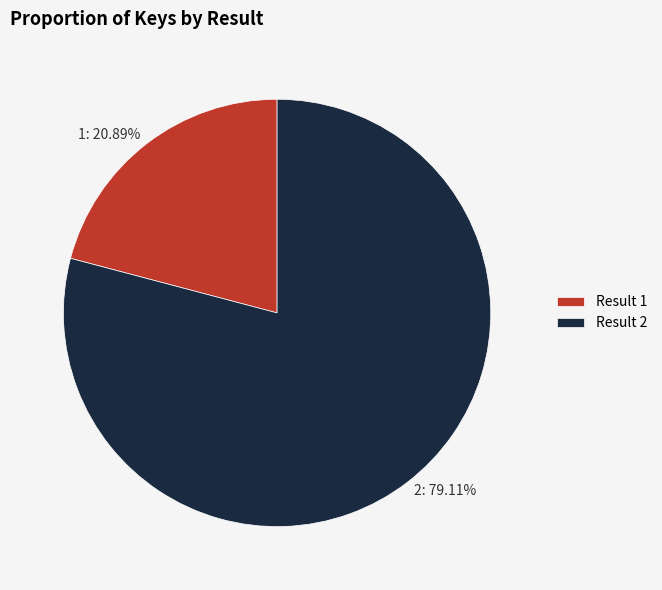

Do 2 and 1 together represent more than half of the pie?

Yes